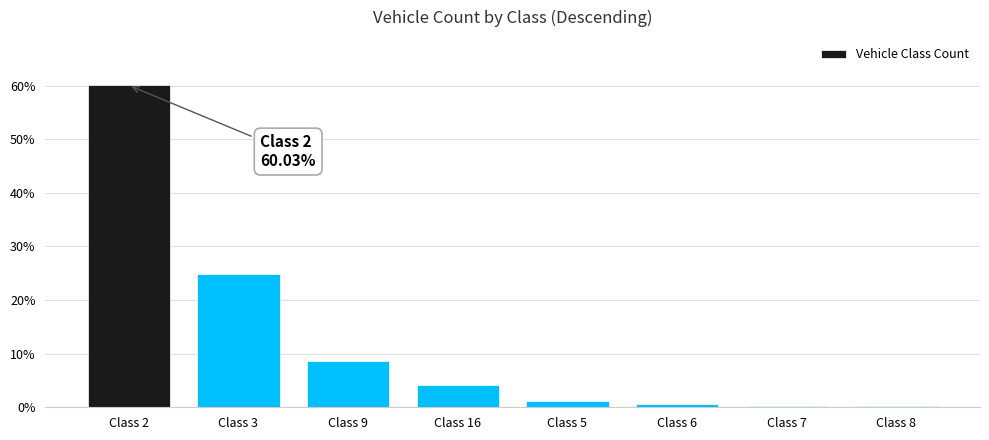

Are the bars horizontal?

No